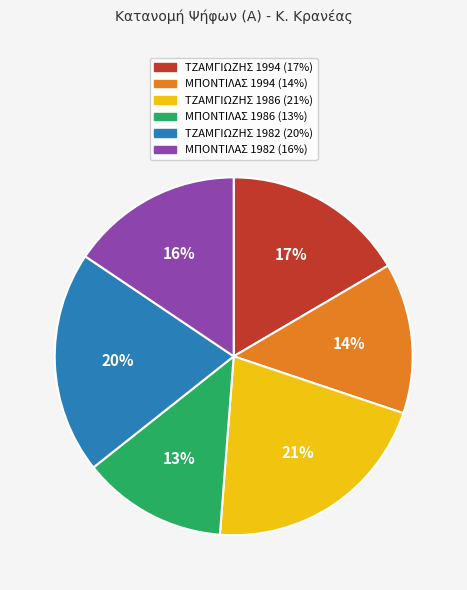

To the nearest percent, what is the difference between the largest and smallest slice percentages?

8%